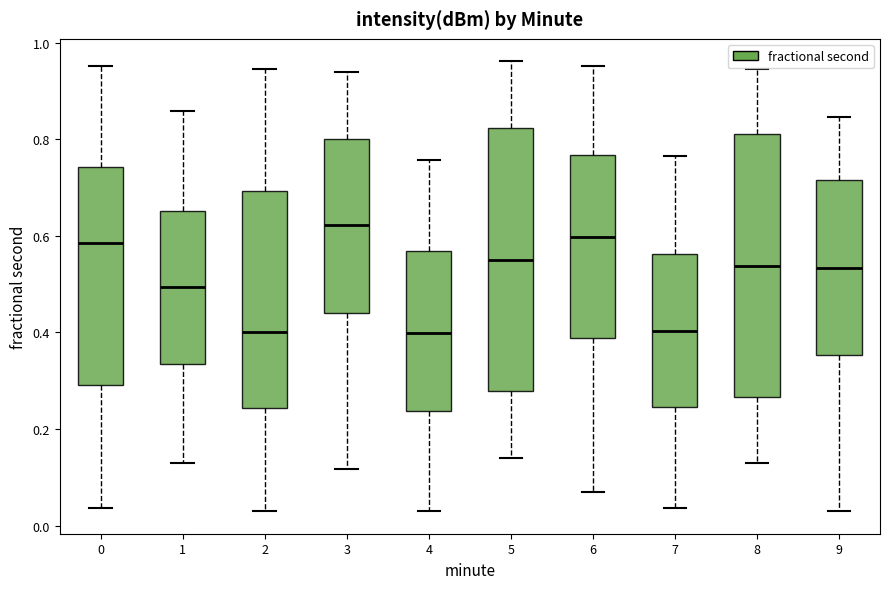

Where does the upper whisker of the box at x = 0 end on the y-axis? The values are not printed on the chart, so give them approximately, as read against the axis.

0.96